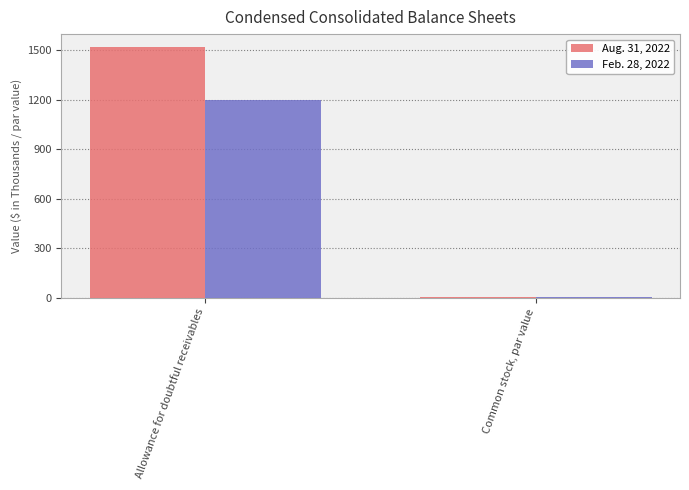

How many groups of bars are there?

2